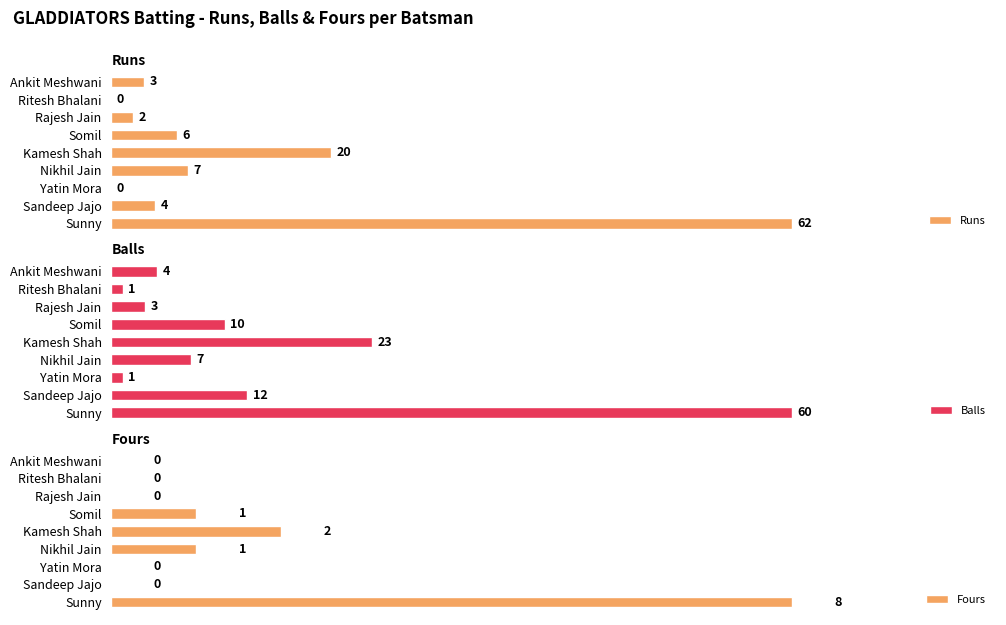

Where is Fours nearest to the value 4?

Kamesh Shah